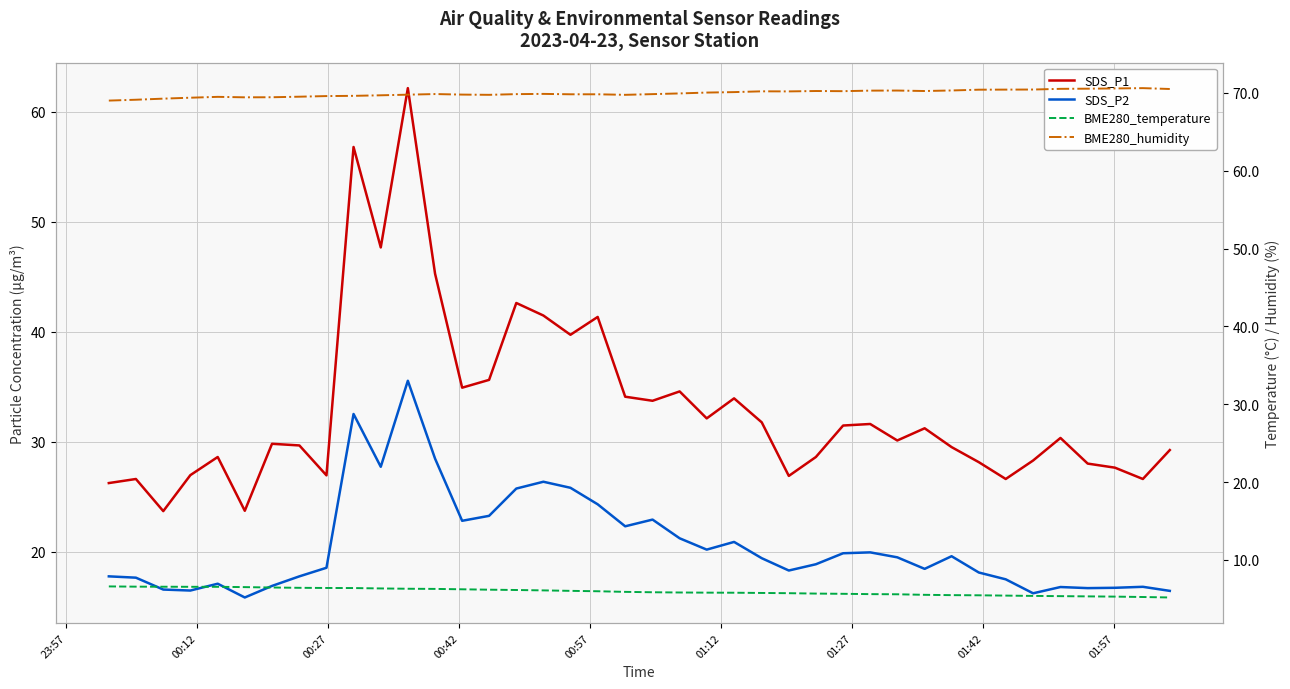

Does the chart display data point markers on the line(s)?

No